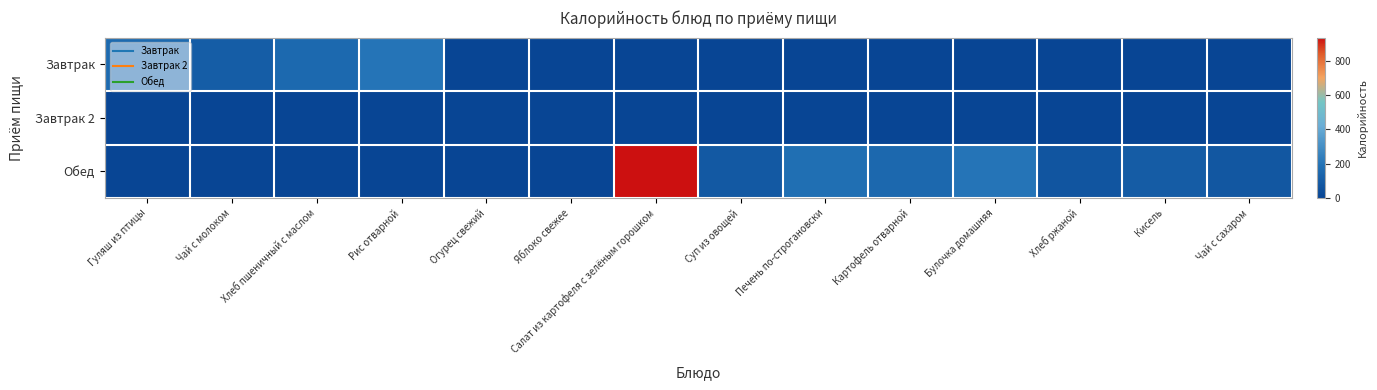

Count the number of categories in the chart.

14